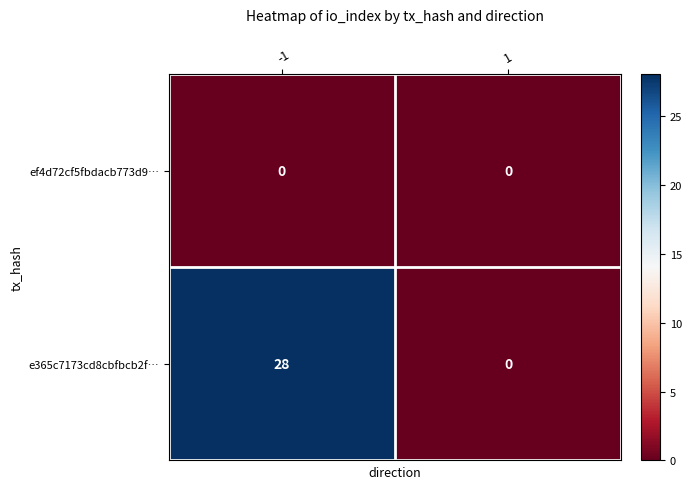

Rank the series by their maximum value, from lowest to highest.

ef4d72cf5fbdacb773d9…, e365c7173cd8cbfbcb2f…